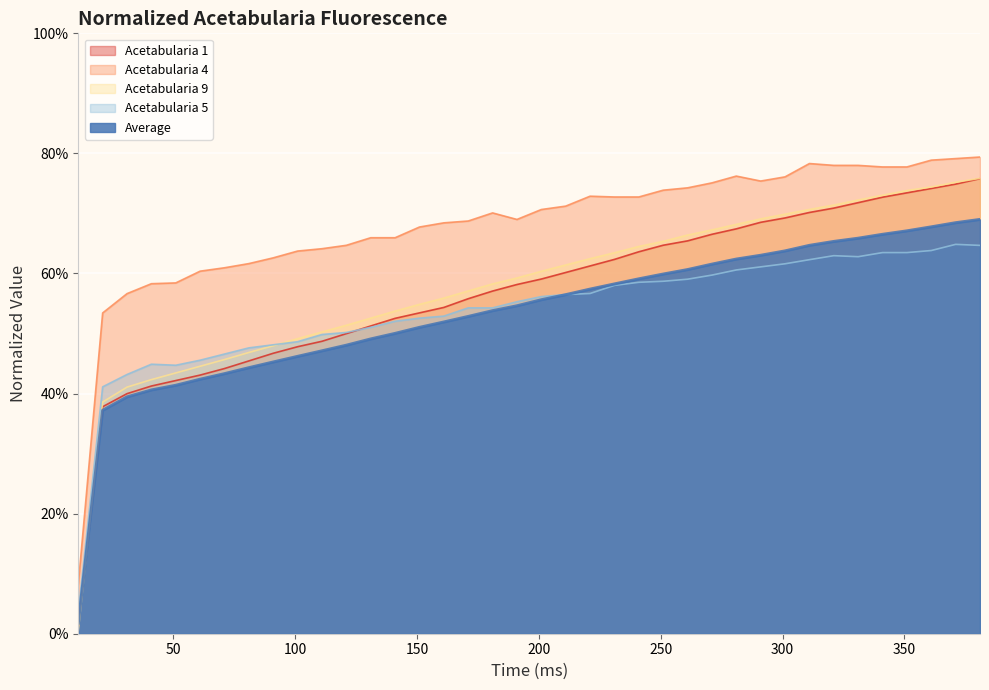

What is the difference between the maximum and second lowest values in the Acetabularia 4 series?

0.3